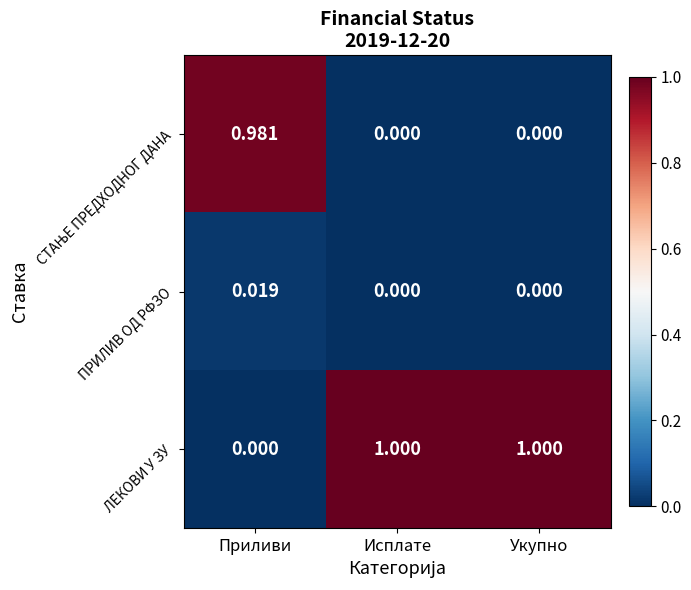

How many values in the ПРИЛИВ ОД РФЗО series exceed 0?

1